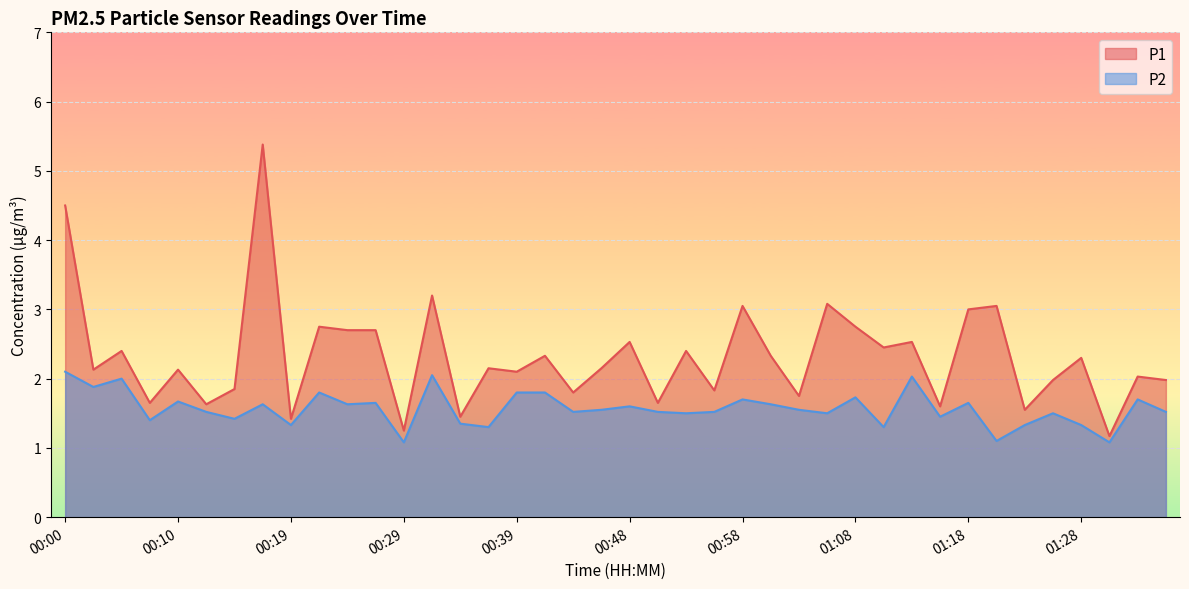

Where is the first local minimum for P2?

00:02